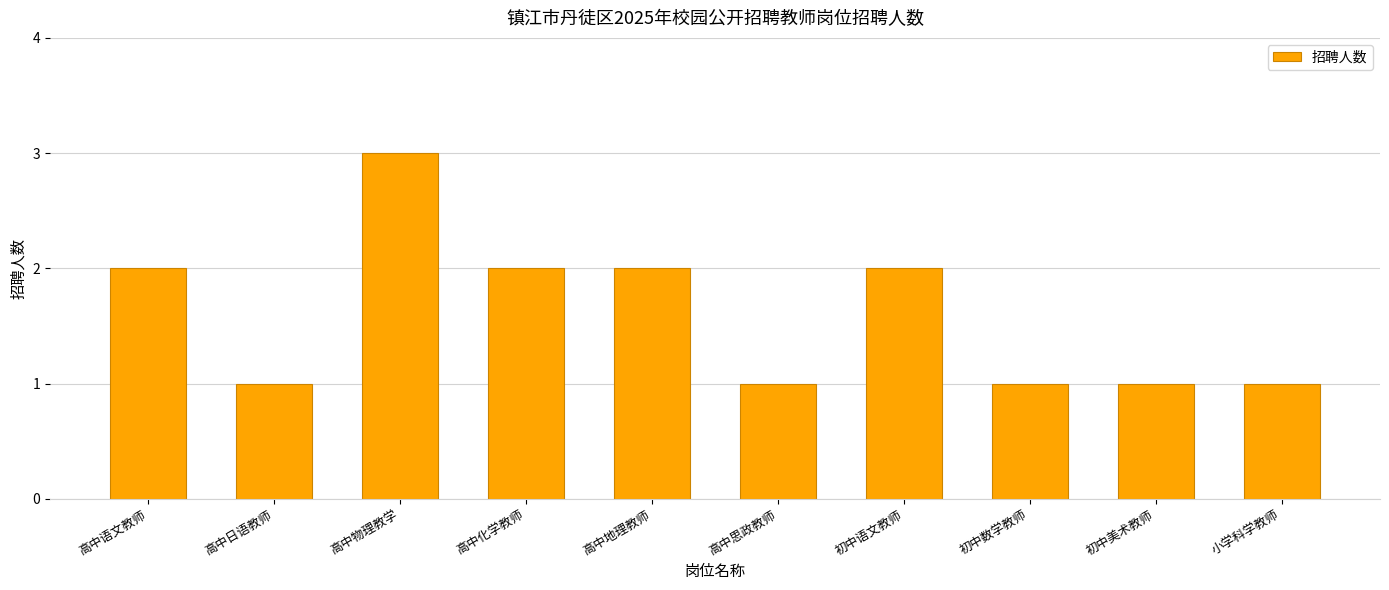

Is it true that the value at 初中数学教师 is 0?

False